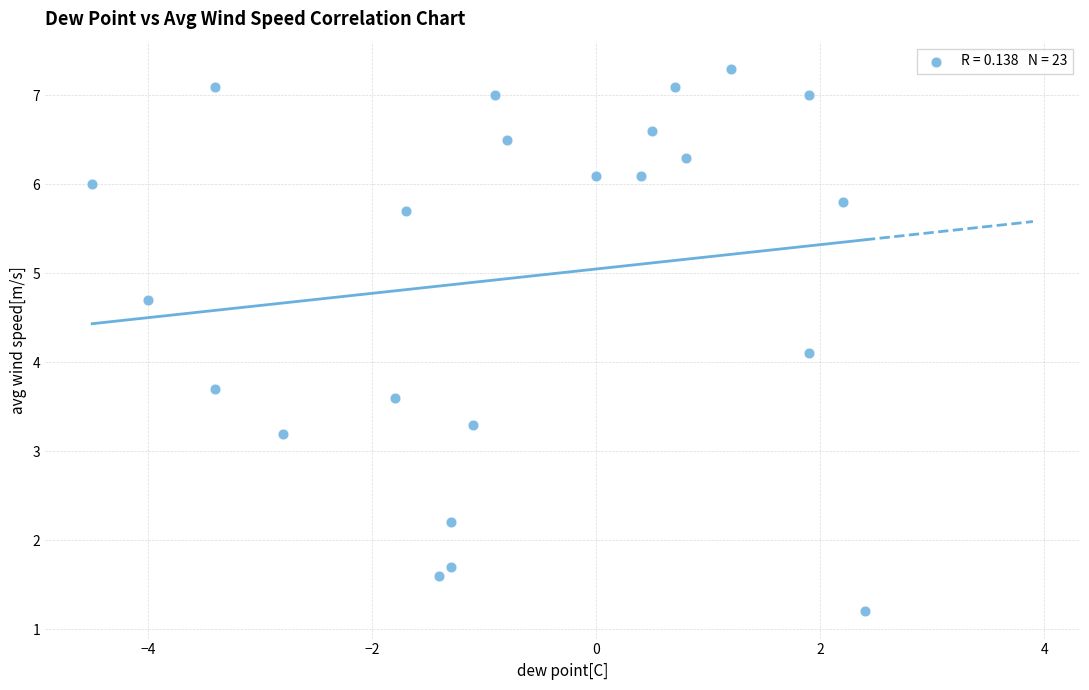

What Y value in the scatter plot is closest to 4?

4.1